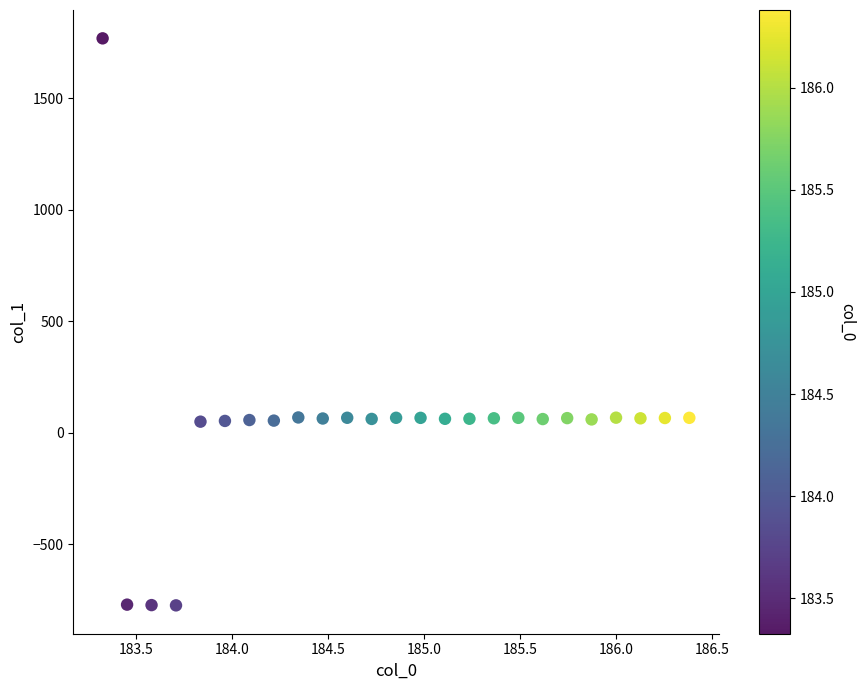

What is the range of Y values (max minus min)?

2542.4